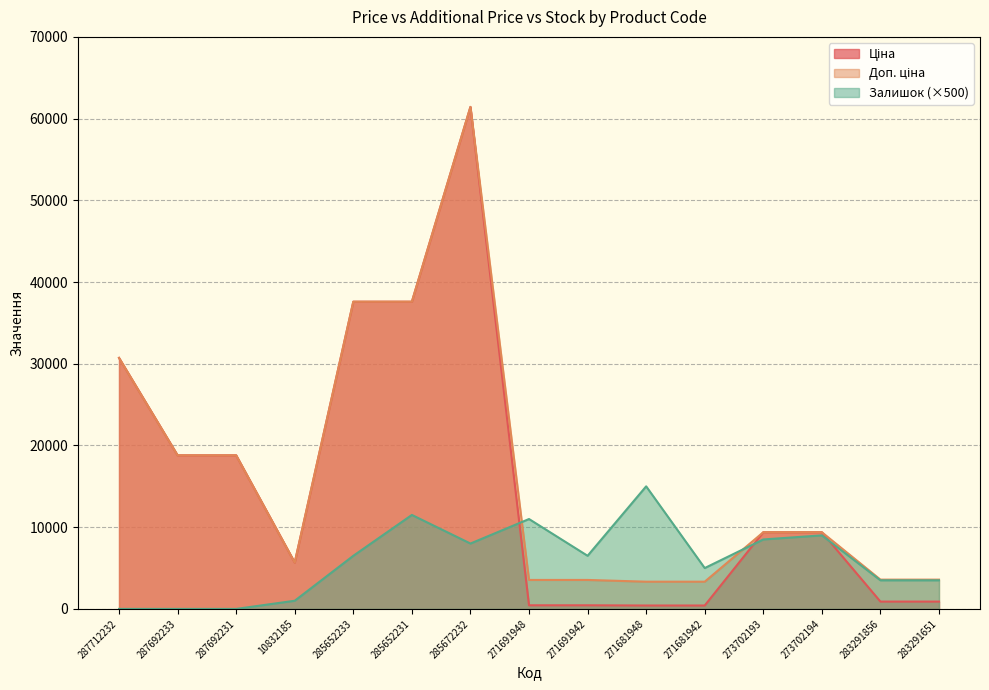

What position from the right is 273702193?

4